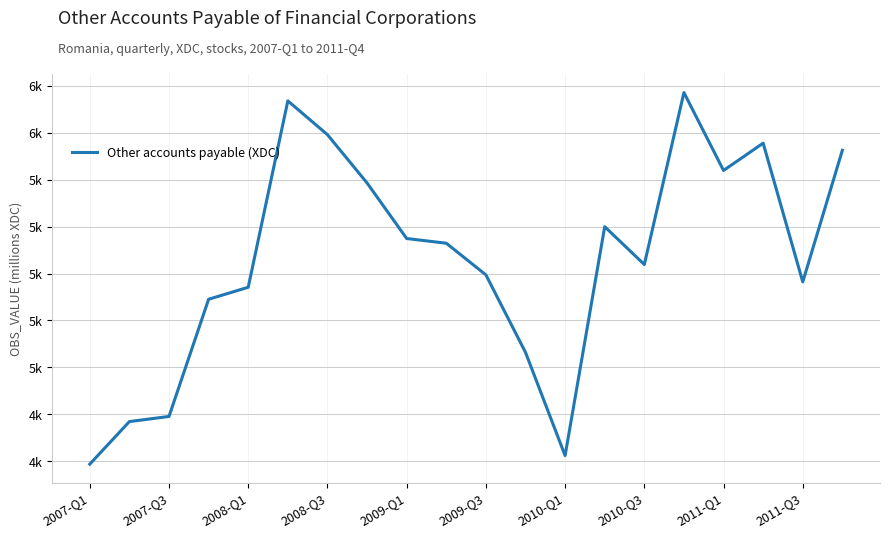

Does the chart display data point markers on the line(s)?

No